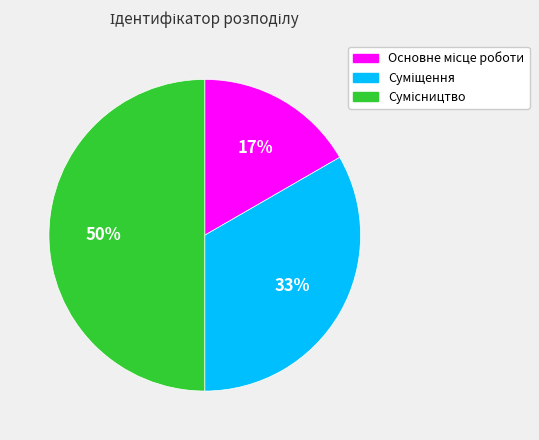

To the nearest percent, what is the average slice percentage?

33%